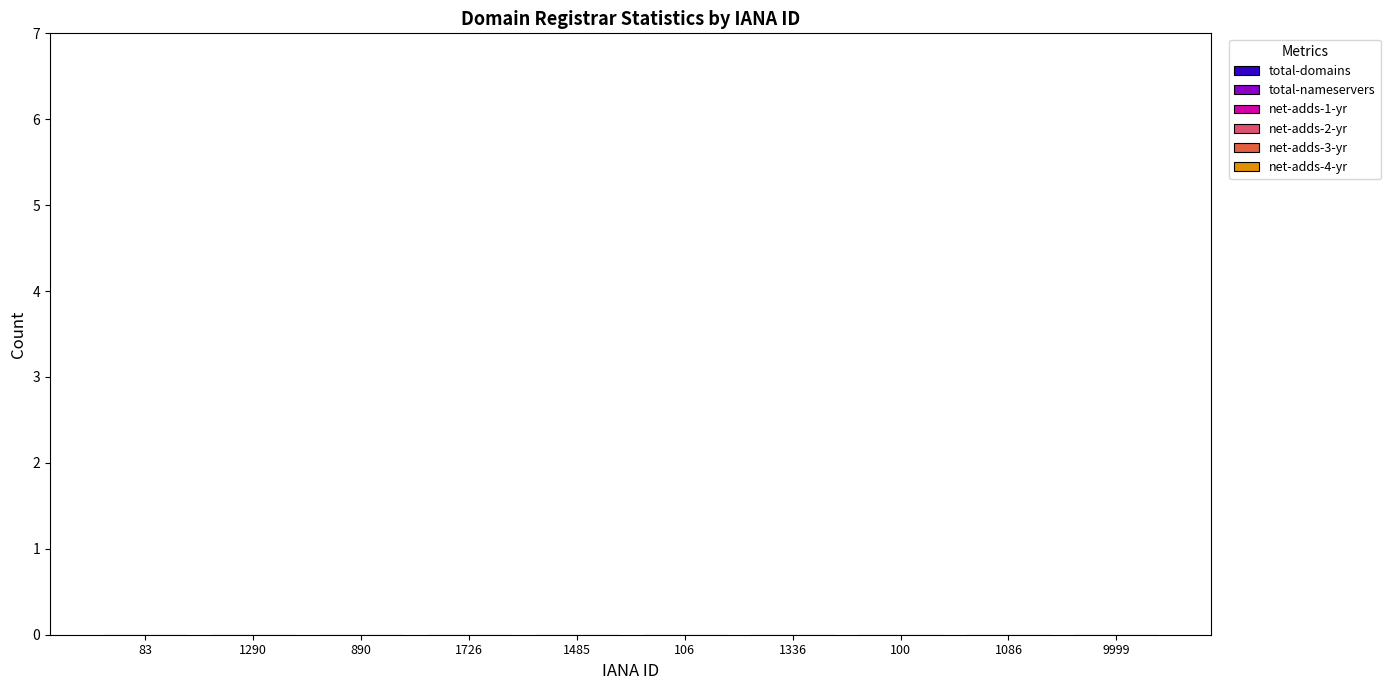

At 9999, list the series in order from largest to smallest.

total-domains, total-nameservers, net-adds-1-yr, net-adds-2-yr, net-adds-3-yr, net-adds-4-yr